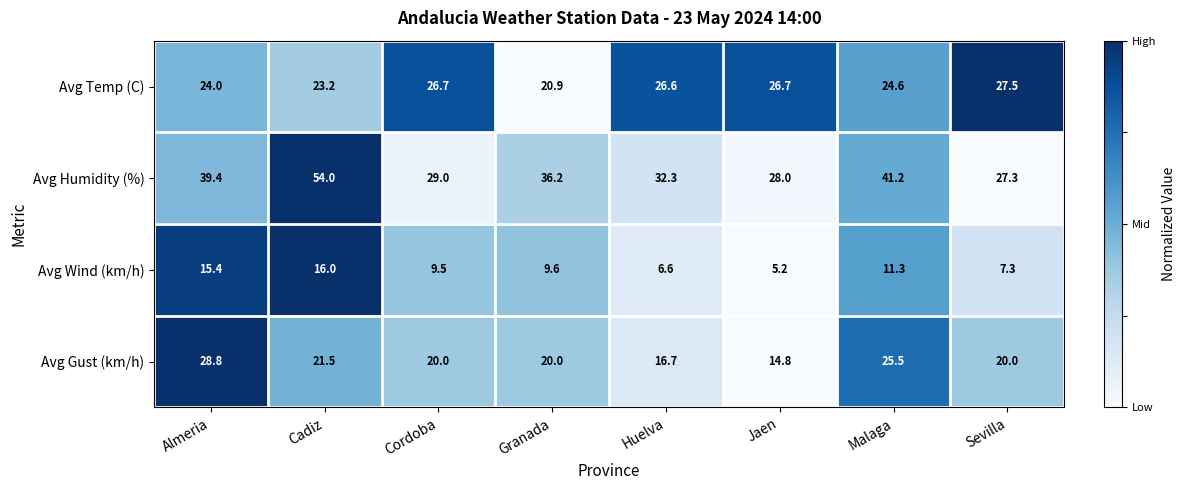

What is the average value of the Avg Gust (km/h) series?

20.9